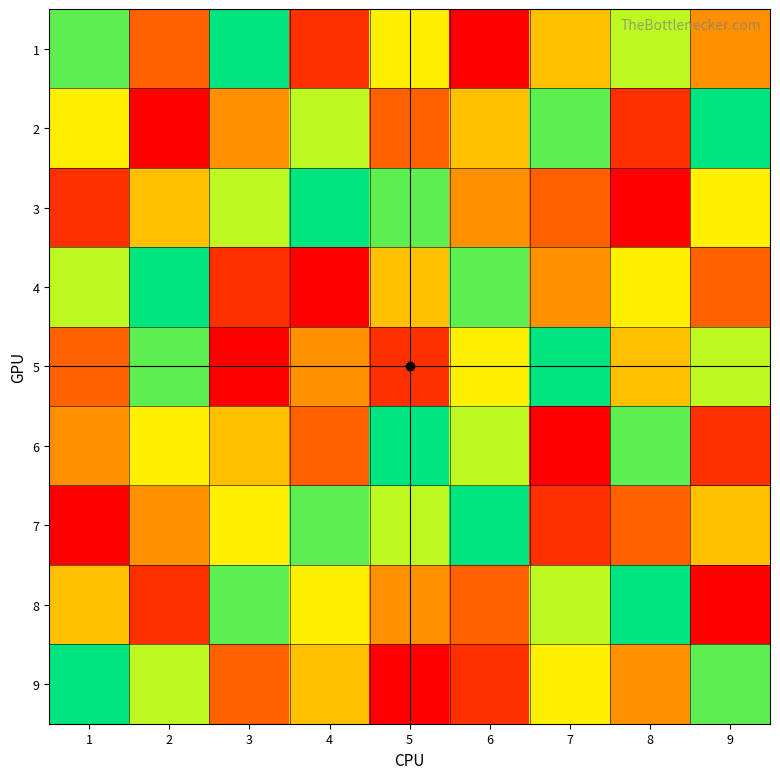

Reading left to right, extract all data points from this chart.

1: 8	3	9	2	6	1	5	7	4
2: 6	1	4	7	3	5	8	2	9
3: 2	5	7	9	8	4	3	1	6
4: 7	9	2	1	5	8	4	6	3
5: 3	8	1	4	2	6	9	5	7
6: 4	6	5	3	9	7	1	8	2
7: 1	4	6	8	7	9	2	3	5
8: 5	2	8	6	4	3	7	9	1
9: 9	7	3	5	1	2	6	4	8